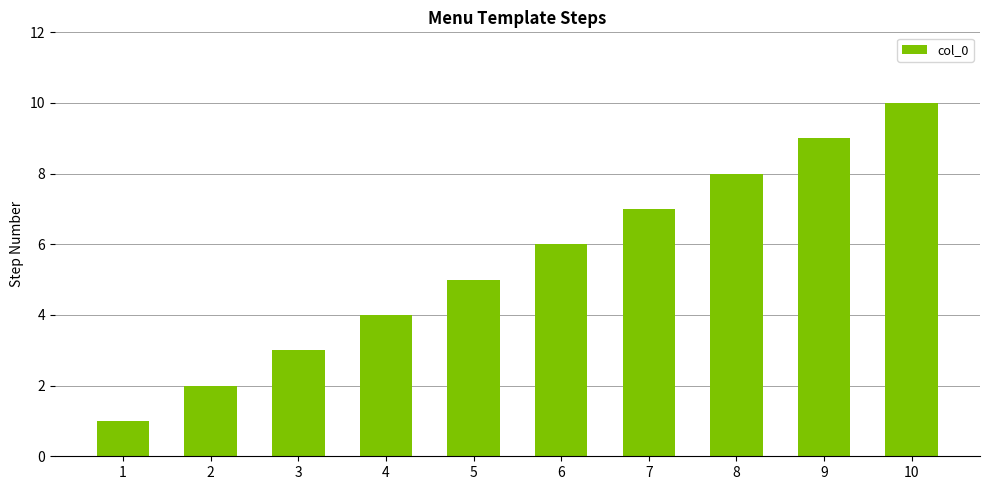

What is the value of the 2nd bar from the left?

2